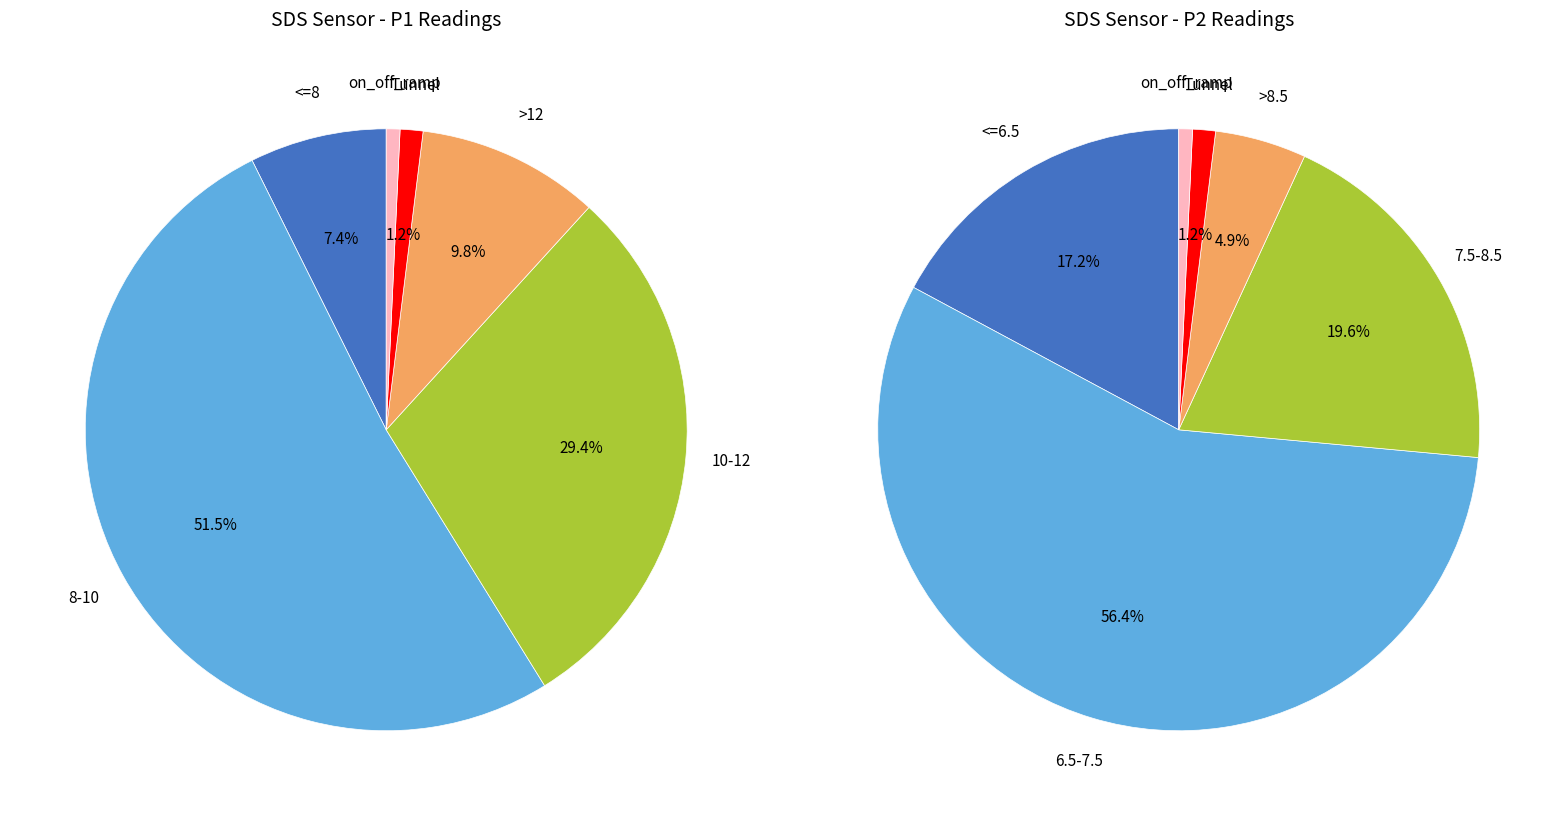

Is it true that 19 is 1% of the pie?

False